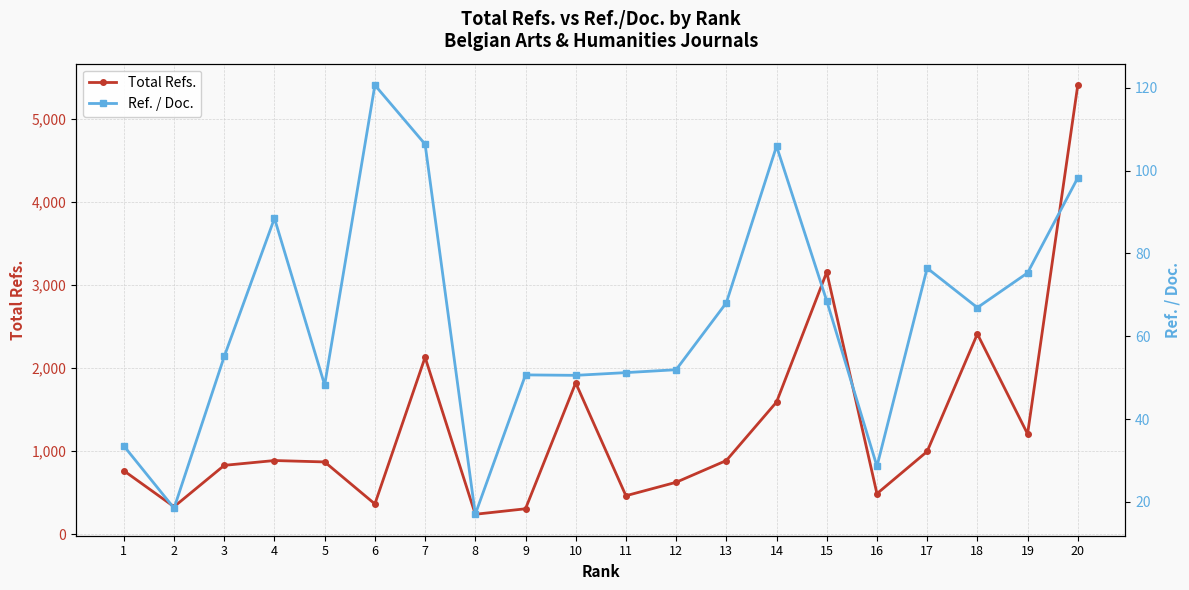

At how many categories does at least one series exceed 1033?

7